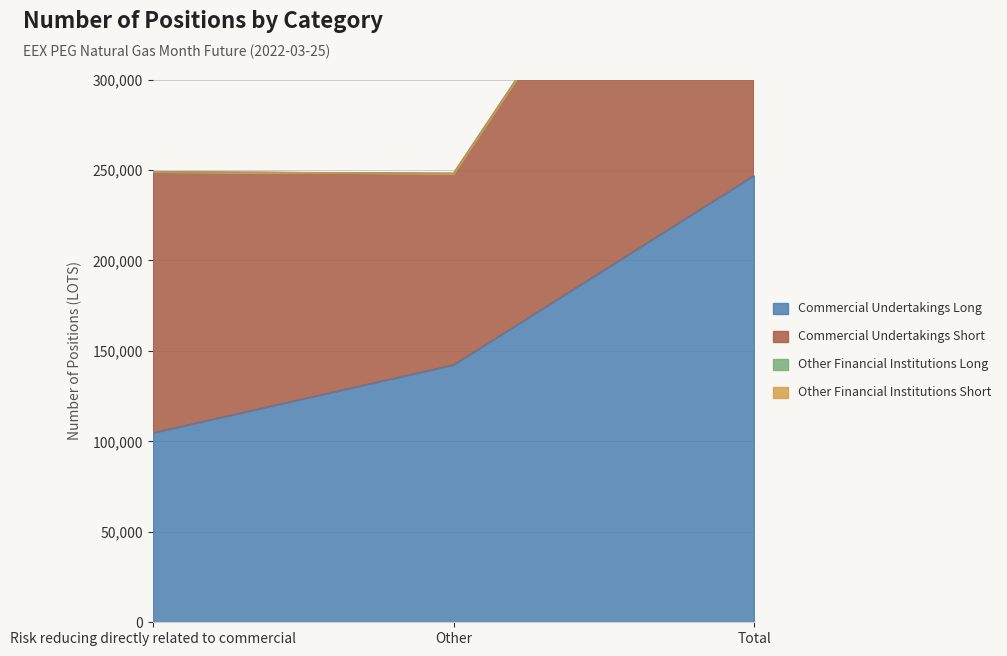

Reading right to left, extract all data points from this chart.

Commercial Undertakings Long: Total=246933	Other=142236	Risk reducing directly related to commercial=104697
Commercial Undertakings Short: Total=250183	Other=105889	Risk reducing directly related to commercial=144294
Other Financial Institutions Long: Total=0	Other=0	Risk reducing directly related to commercial=0
Other Financial Institutions Short: Total=0	Other=0	Risk reducing directly related to commercial=0